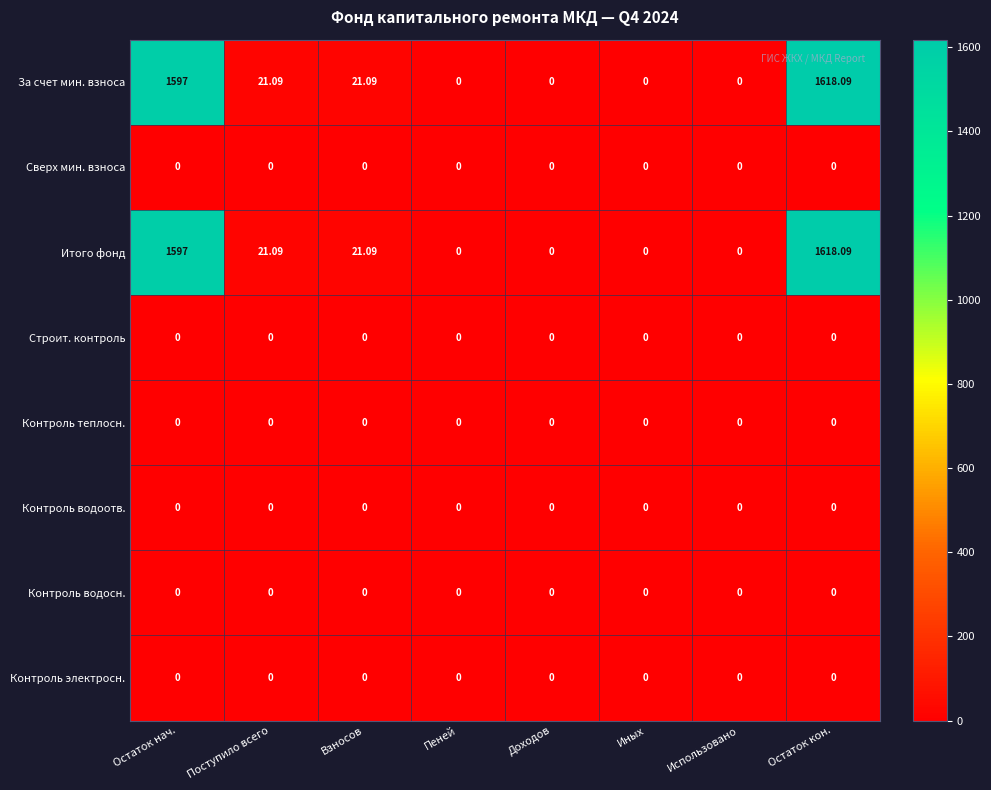

Which category has the highest value across all series?

Остаток кон.